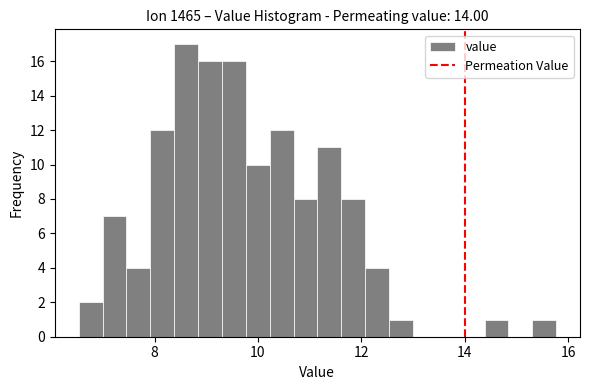

Read against the x-axis, roughly where is the centre of the tallest bar?

8.6